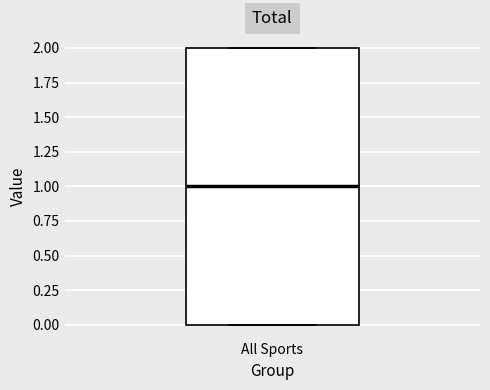

Where is the lower edge of the box for All Sports on the y-axis? The values are not printed on the chart, so give them approximately, as read against the axis.

0